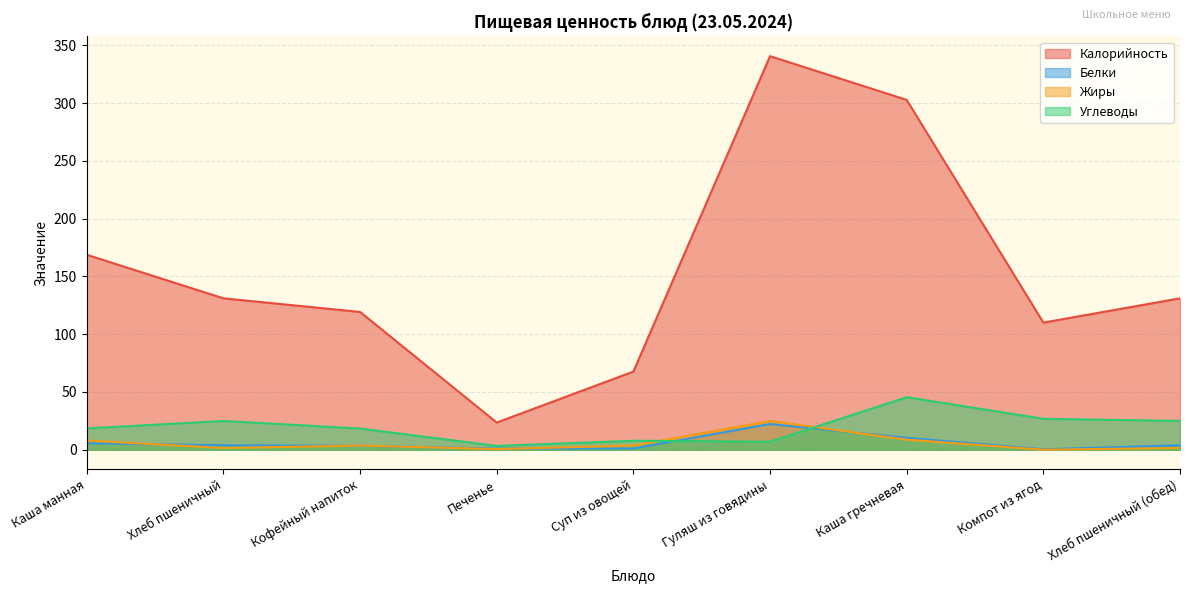

Is the value of Жиры at Каша манная greater than the value of Углеводы at Хлеб пшеничный (обед)?

No